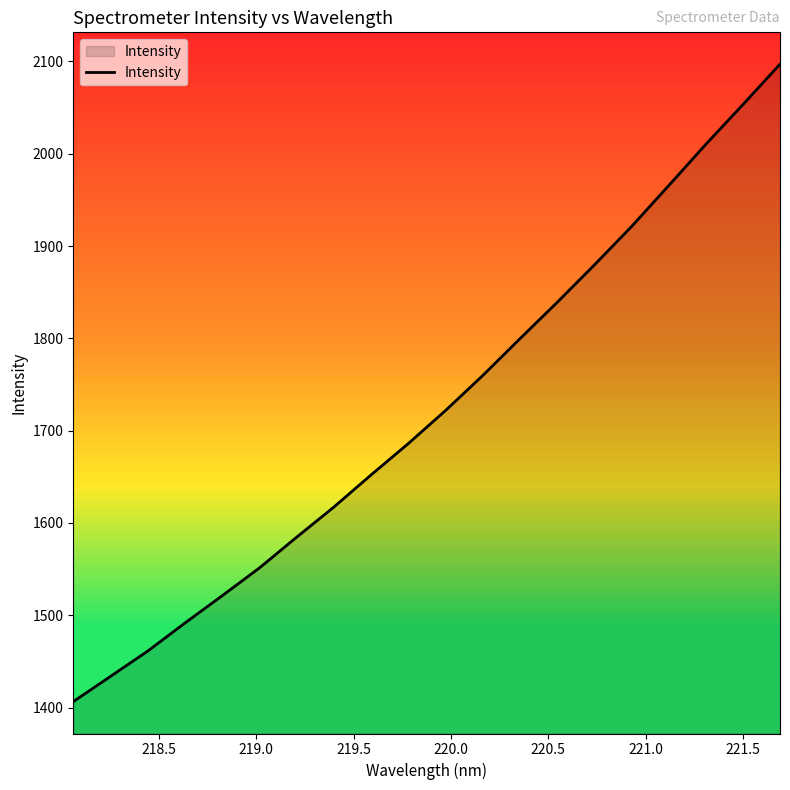

What is the smallest value displayed?

1406.4